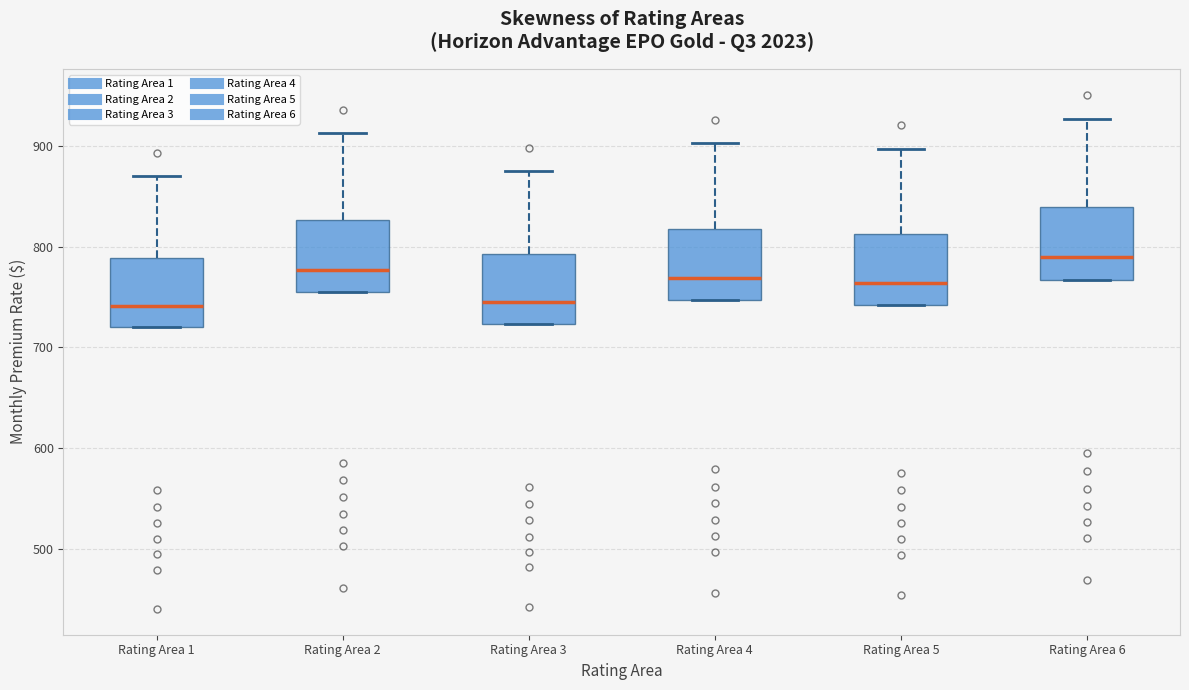

Where is the upper edge of the box for Rating Area 3 on the y-axis? The values are not printed on the chart, so give them approximately, as read against the axis.

790